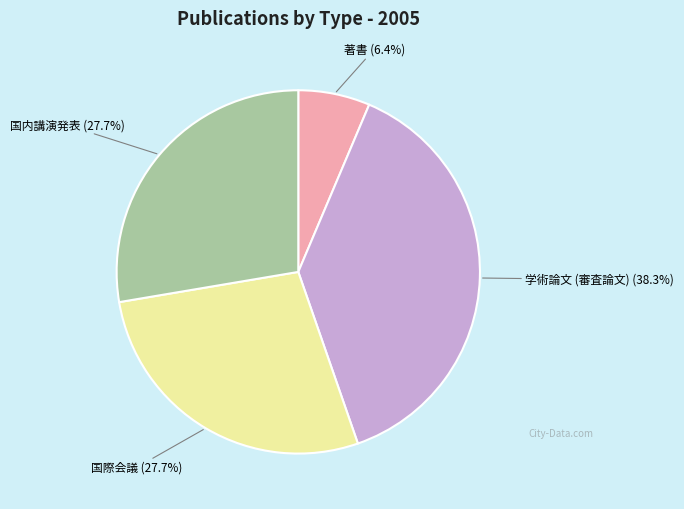

Does any single category account for the majority?

No